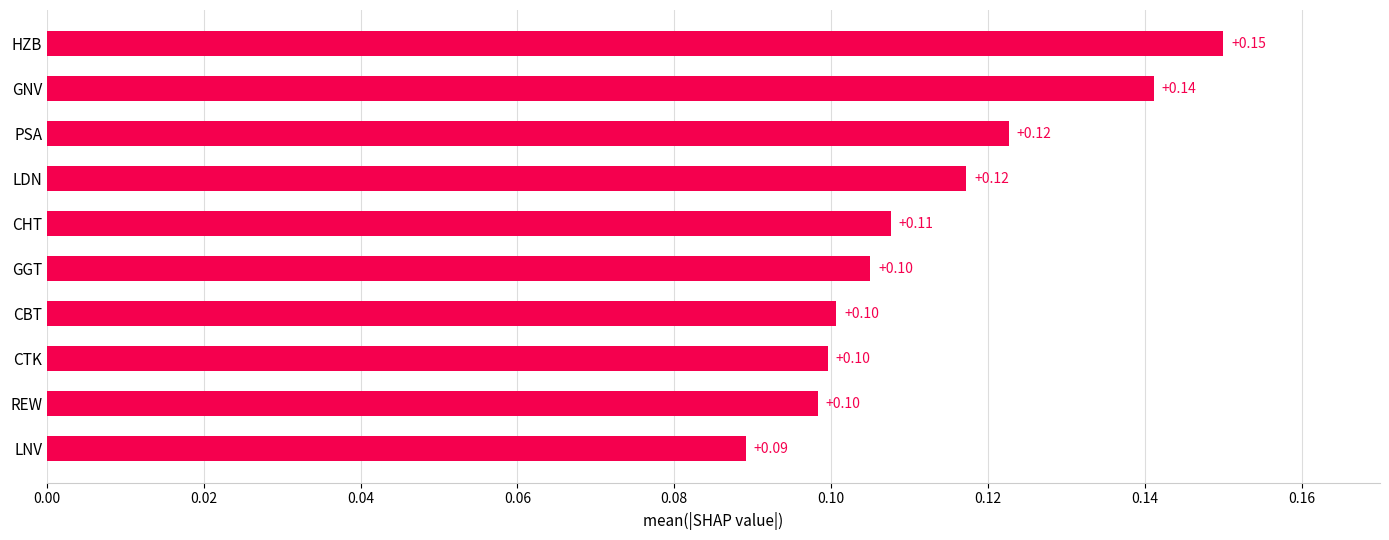

What is the sum of all values?

1.1